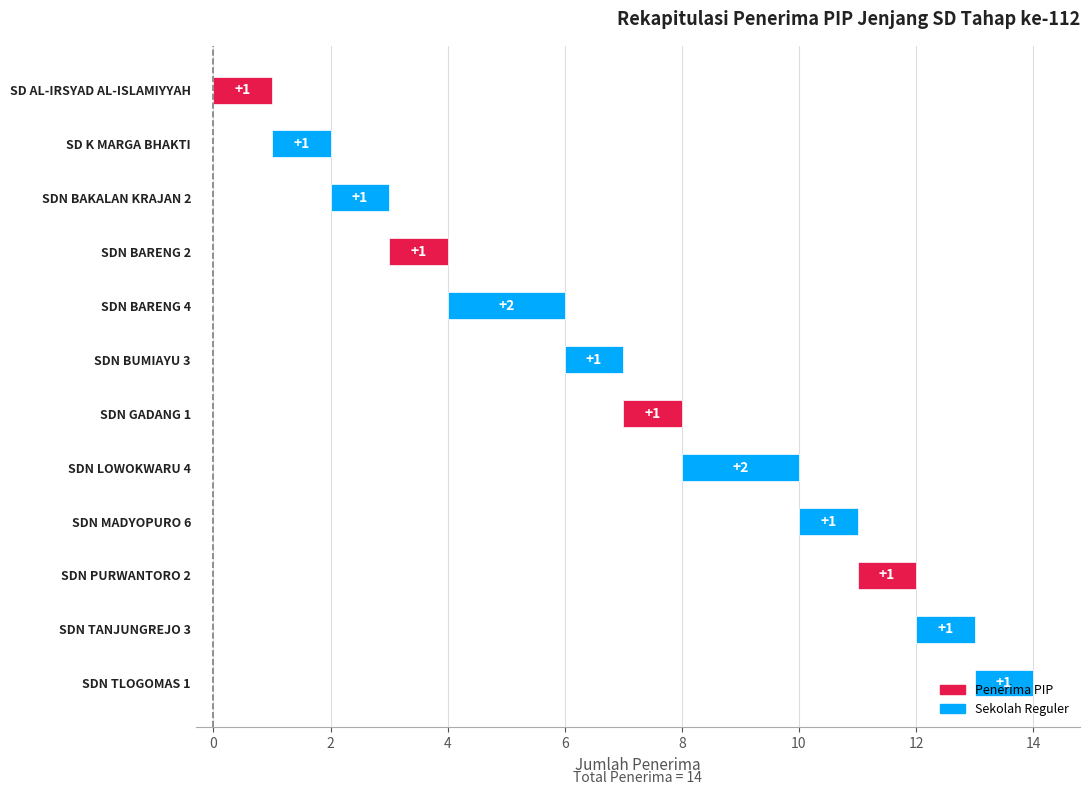

Rank the categories by value from lowest to highest.

SD AL-IRSYAD AL-ISLAMIYYAH, SD K MARGA BHAKTI, SDN BAKALAN KRAJAN 2, SDN BARENG 2, SDN BUMIAYU 3, SDN GADANG 1, SDN MADYOPURO 6, SDN PURWANTORO 2, SDN TANJUNGREJO 3, SDN TLOGOMAS 1, SDN BARENG 4, SDN LOWOKWARU 4